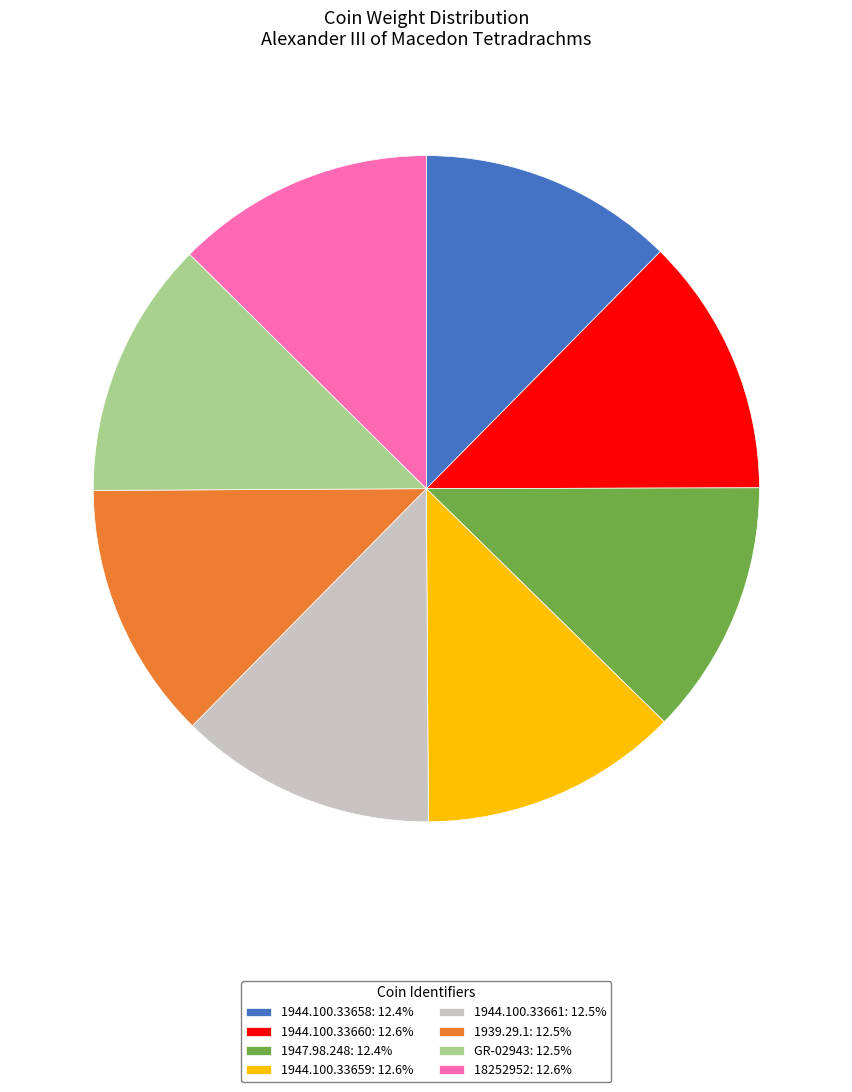

The 1944.100.33661 slice represents 2% of the pie. True or false?

False